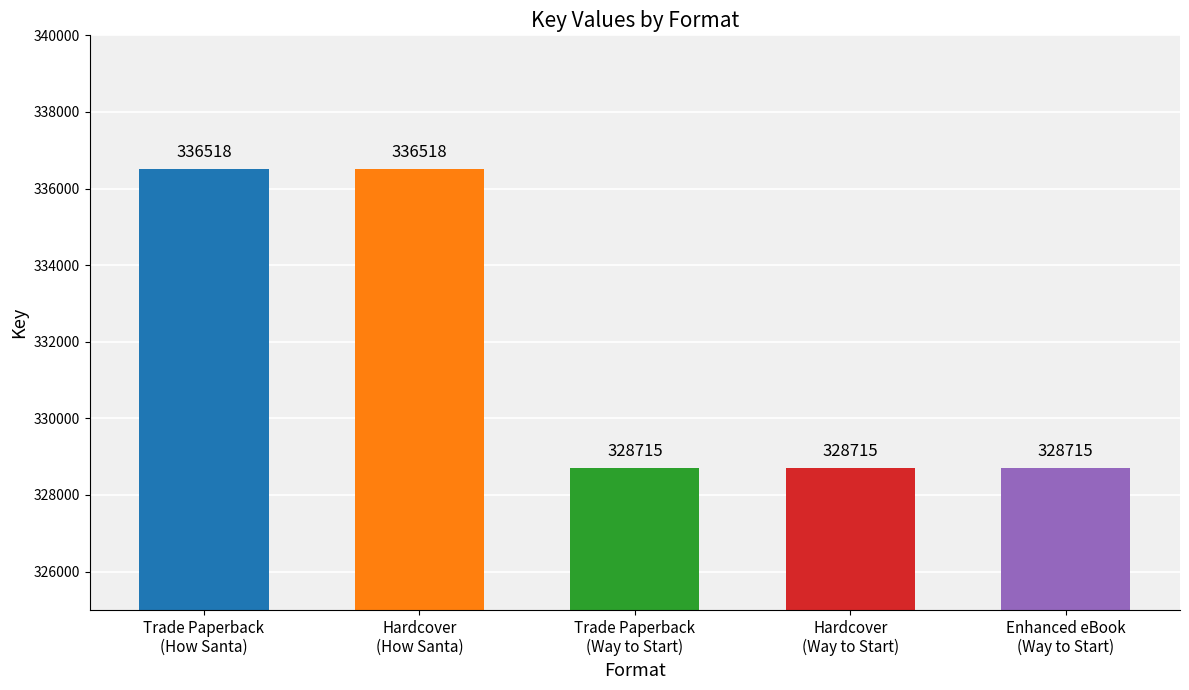

Which category has the lowest value across all series?

Trade Paperback (Way)